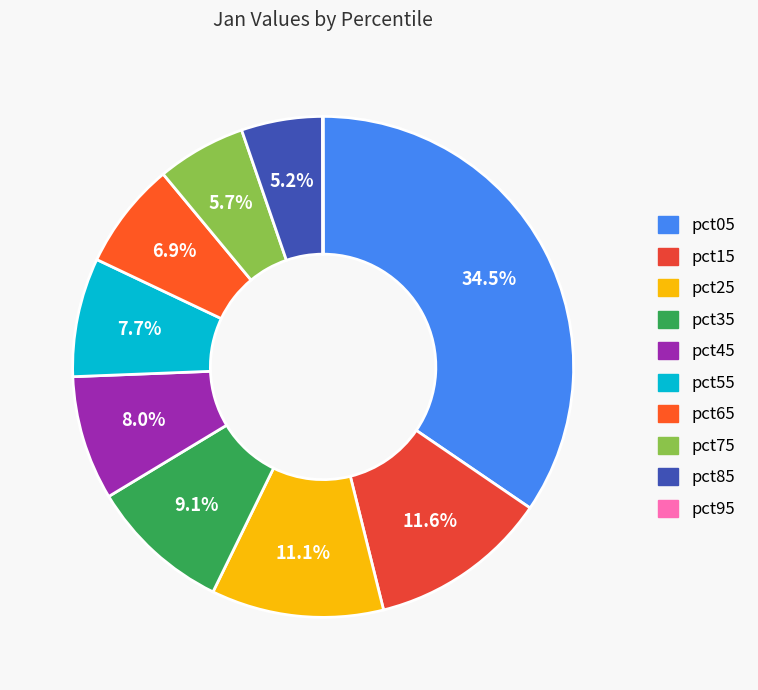

How much of the chart is everything except pct35?

90.9%